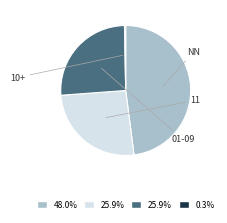

How many slices are in this pie chart?

4